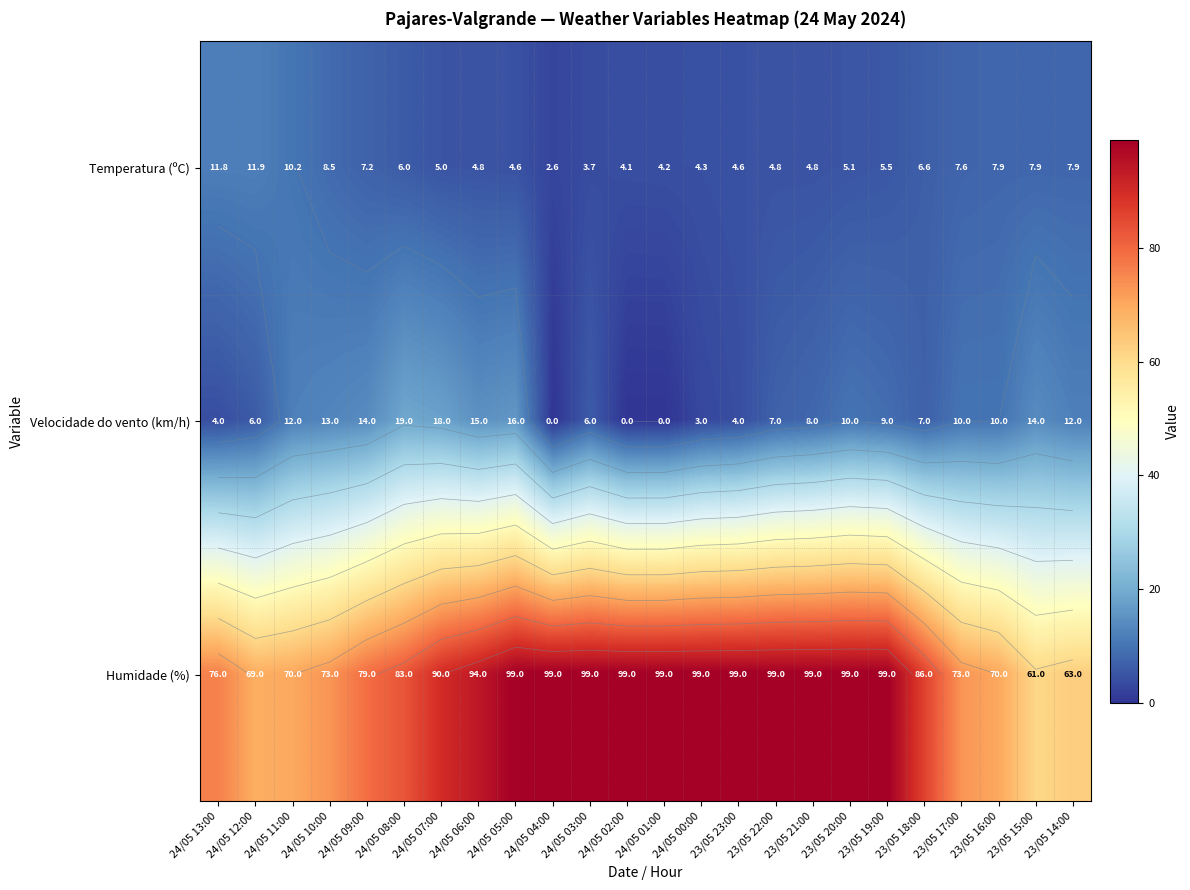

How many data points in Velocidade do vento (km/h) are less than 10?

12